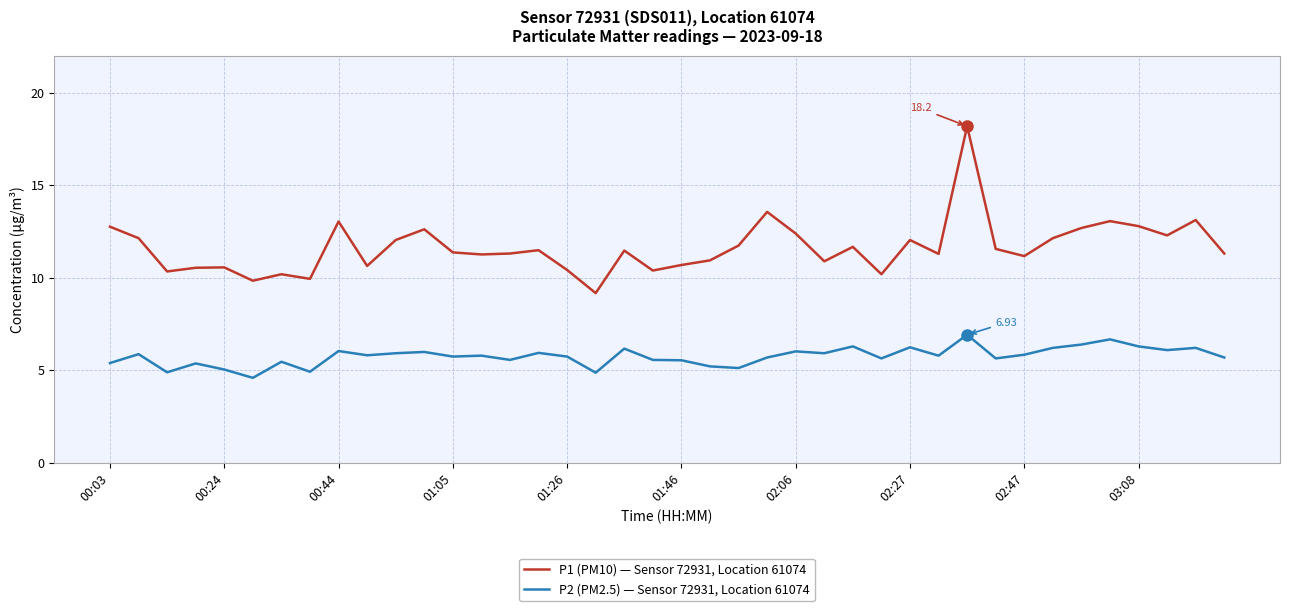

Which series has the largest total across all categories?

P1 (PM10) — Sensor 72931, Location 61074